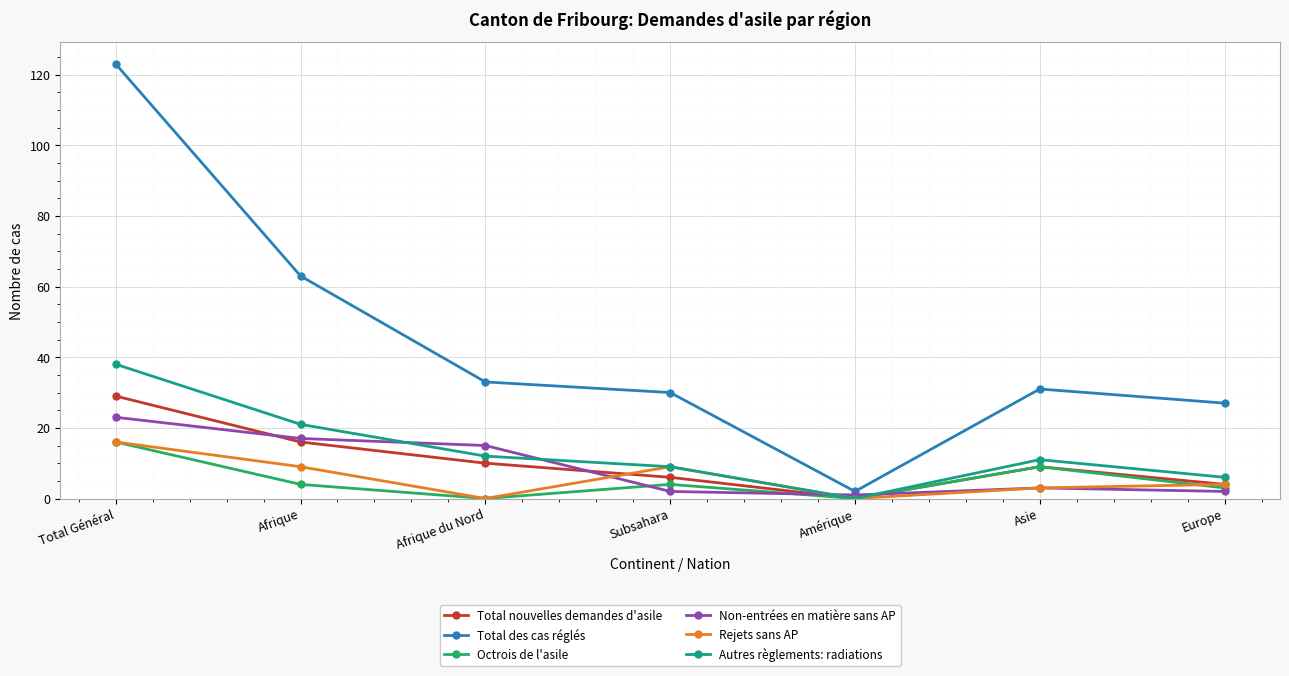

The Total des cas réglés series shows 44 at Afrique du Nord. True or false?

False